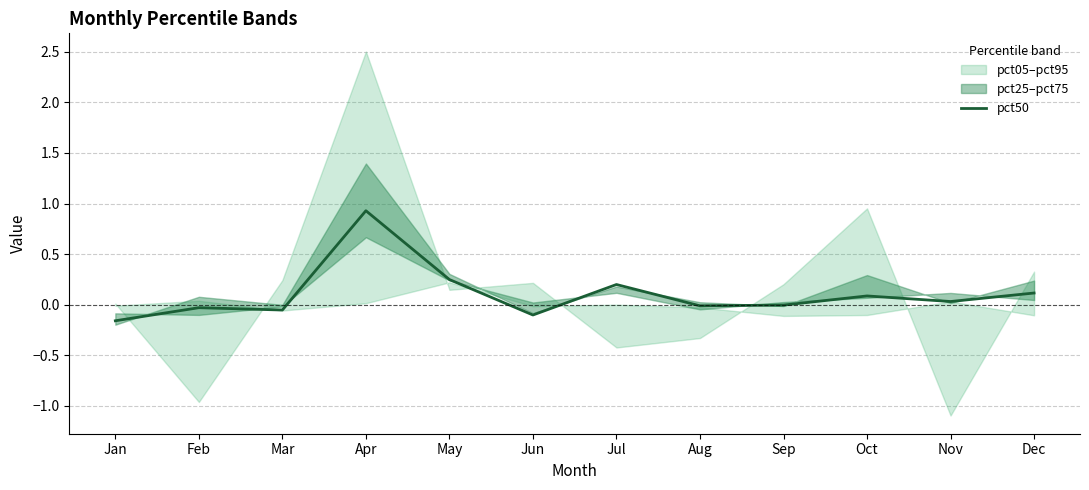

True or false: pct50 has a value of -0.0 at Sep.

True